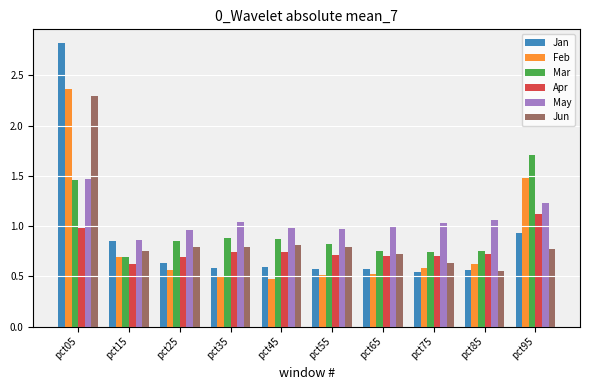

What is the spread (max minus min) of values at pct05?

1.8